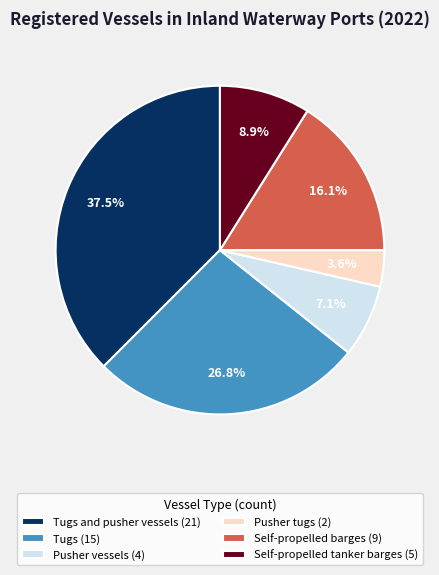

Between Tugs and pusher vessels (21) and Pusher vessels (4), which is larger?

Tugs and pusher vessels (21)